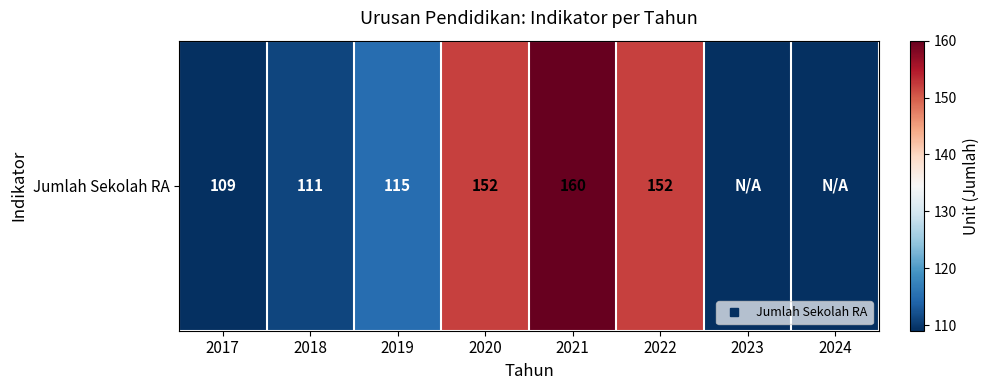

What value does the data have at 2017?

109